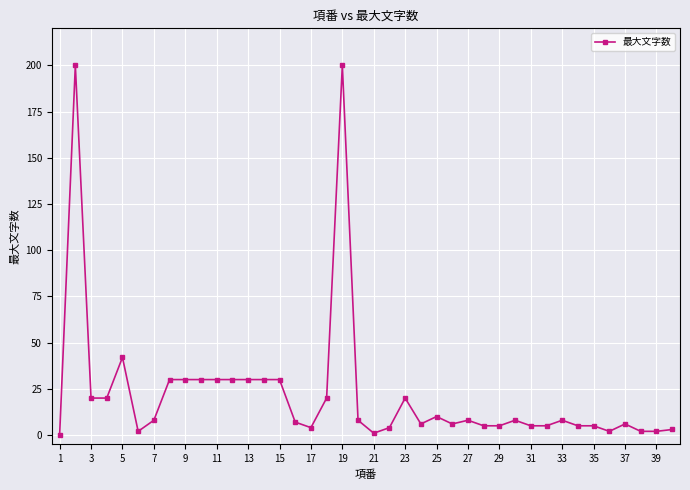

True or false: the data has more than 1 interior local peaks.

True